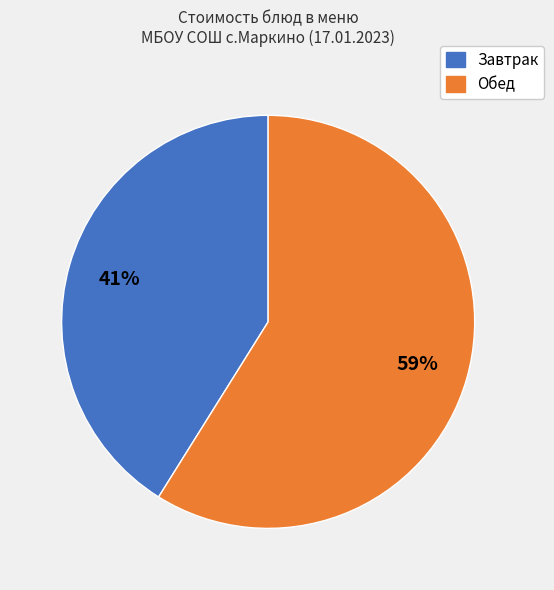

Count the number of slices in the pie.

2